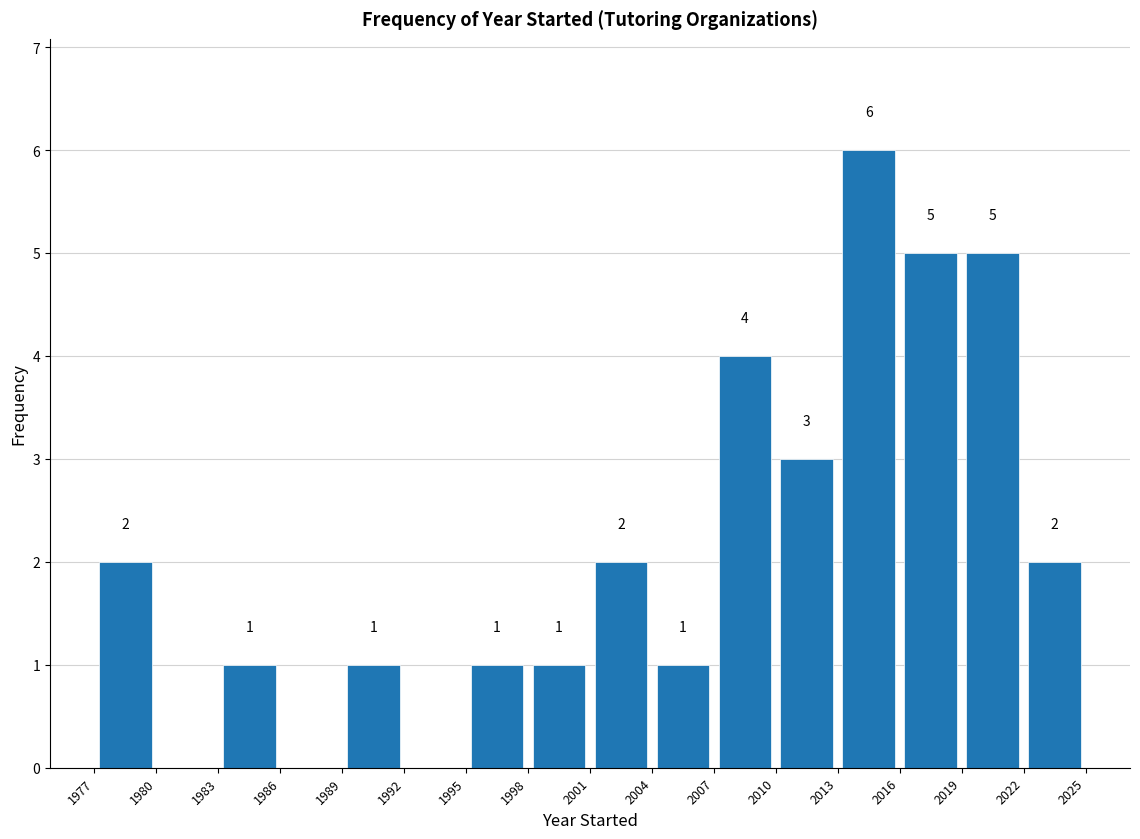

Which range on the x-axis has the tallest bar?

2013 to 2016